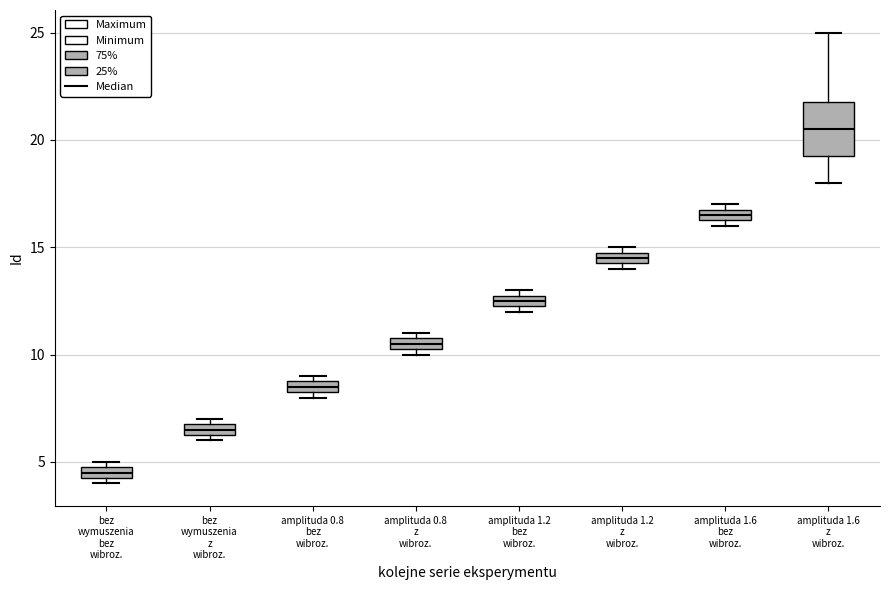

Where is the lower edge of the box for bez wymuszenia bez wibroz. on the y-axis? The values are not printed on the chart, so give them approximately, as read against the axis.

4.5